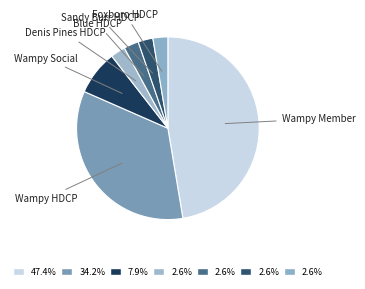

Does Denis Pines HDCP represent more than half of the total?

No